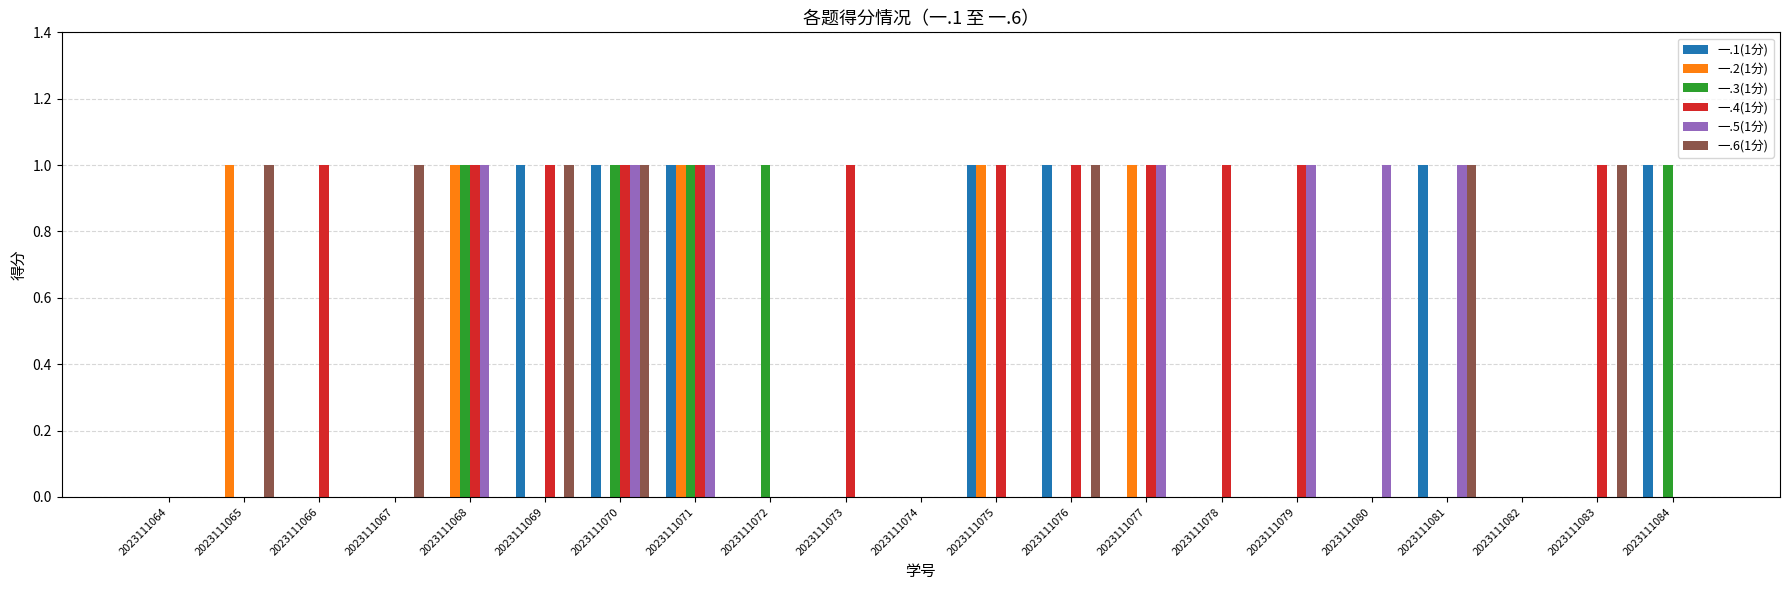

What is the sum of the 一.2(1分) values at 2023111075 and 2023111076?

1